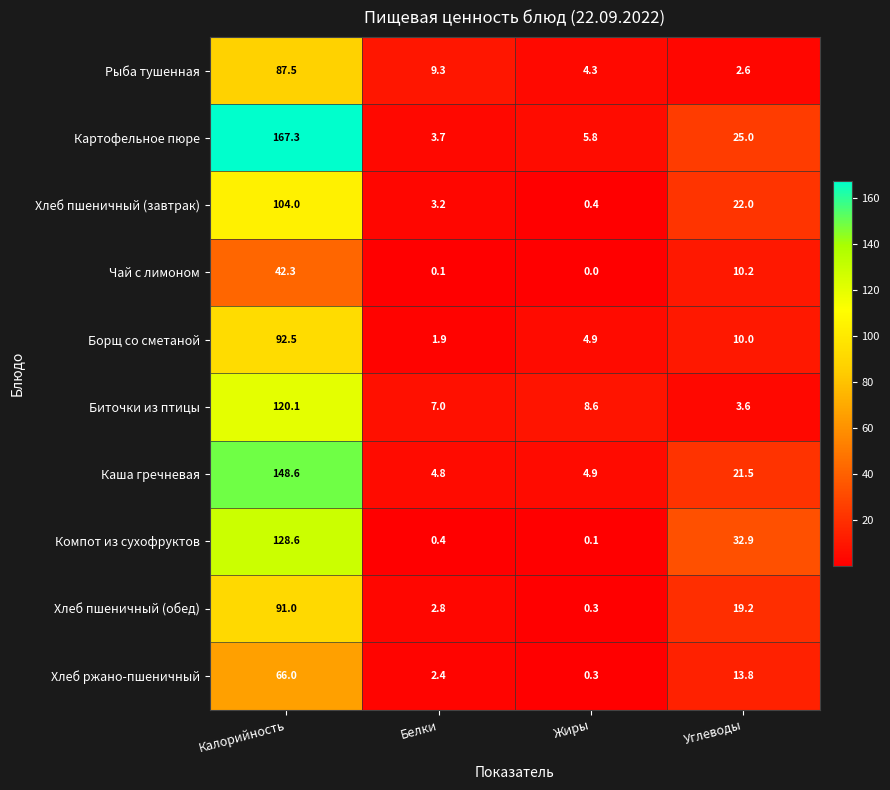

What is the sum of all Рыба тушенная values?

103.7